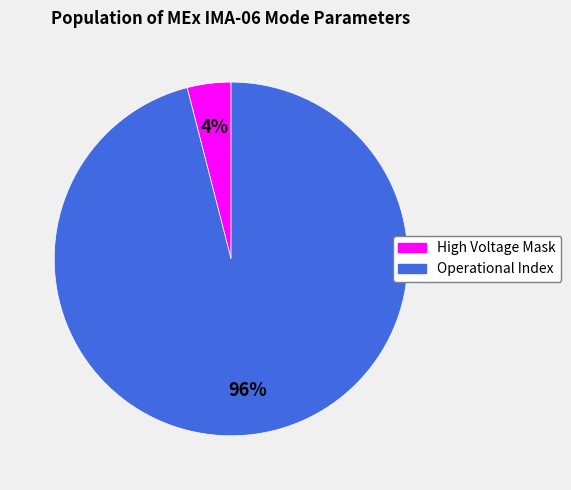

To the nearest percent, what is the average slice percentage?

50%